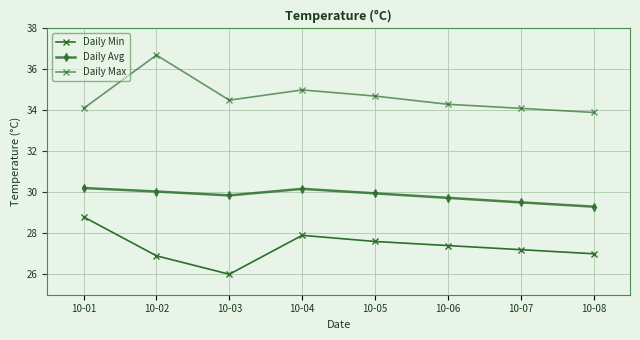

Count the number of categories in the chart.

8